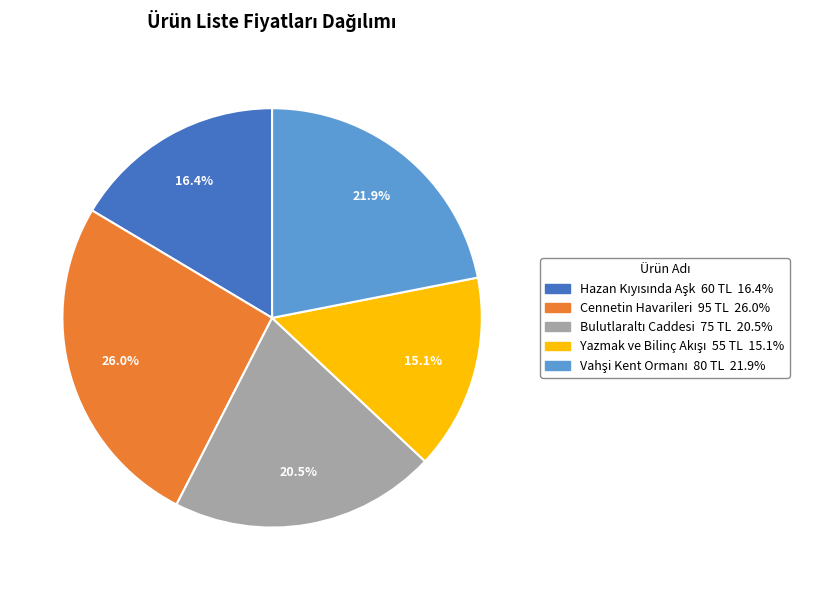

Count the number of slices in the pie.

5